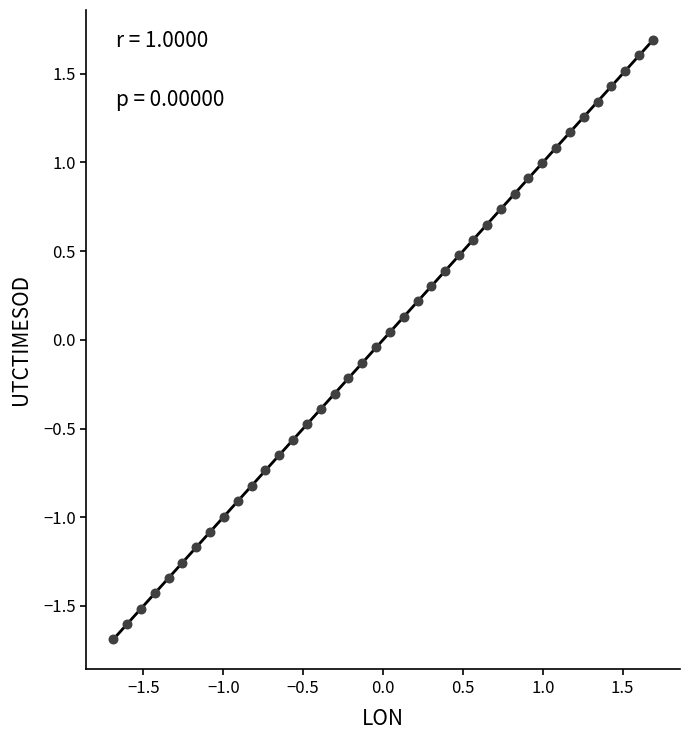

What is the range of Y values (max minus min)?

3.4